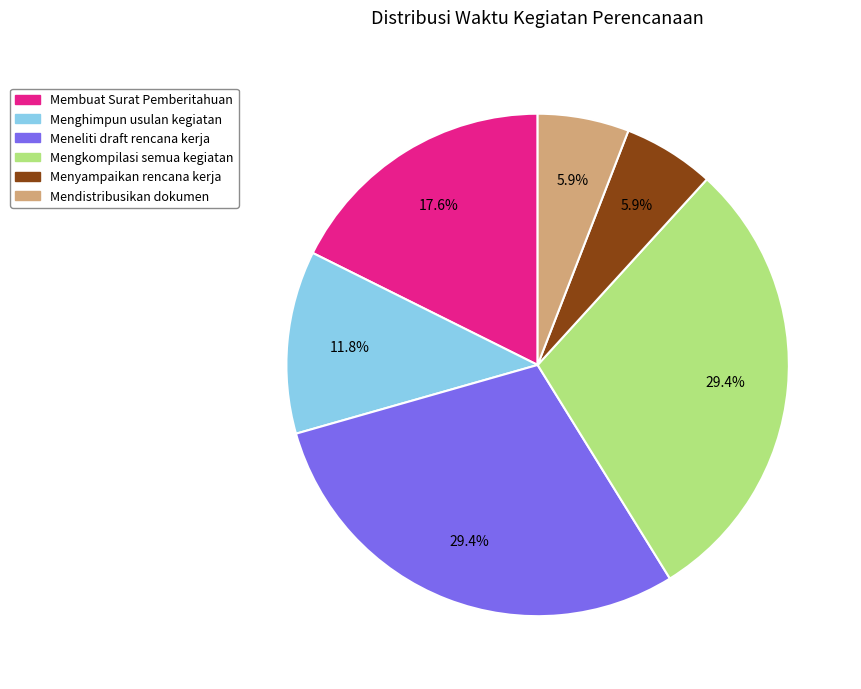

How many segments does this pie chart have?

6